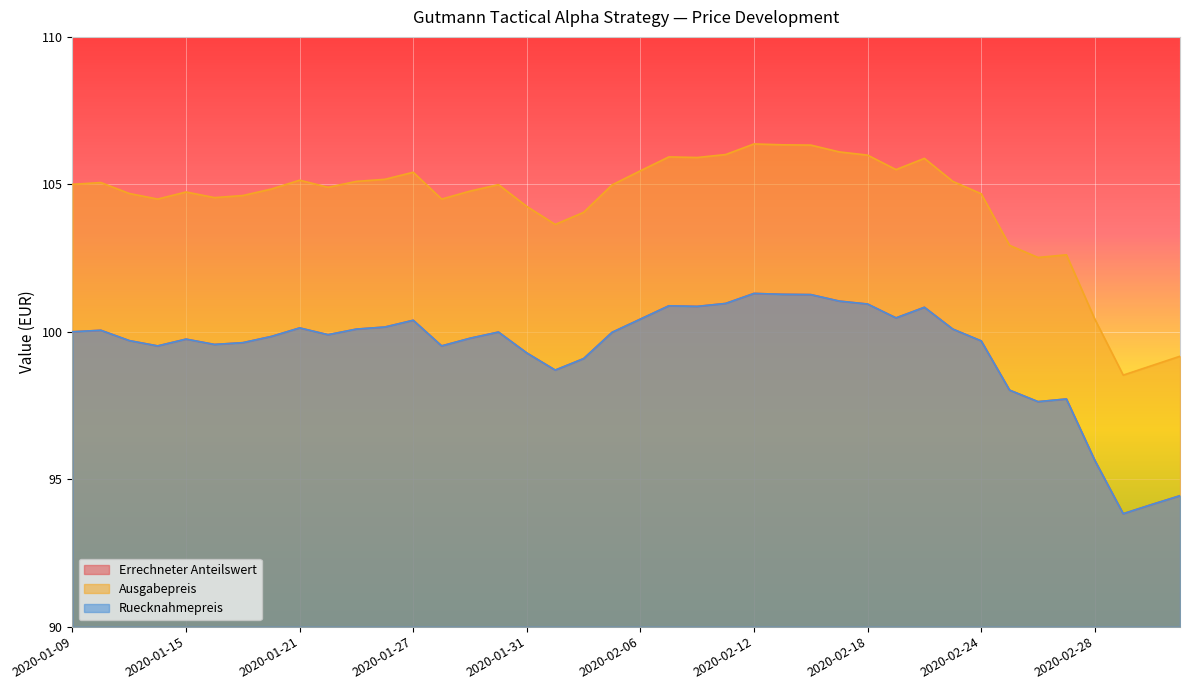

Count the number of categories in the chart.

40